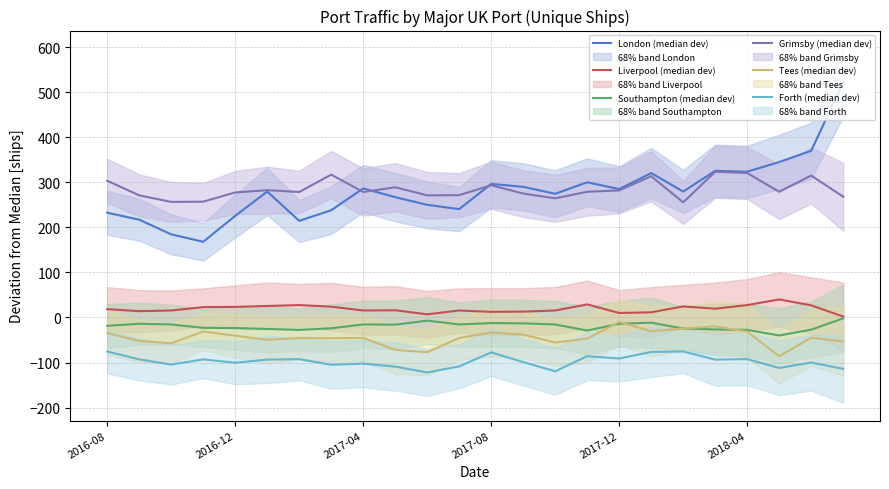

How many series are shown in this chart?

6